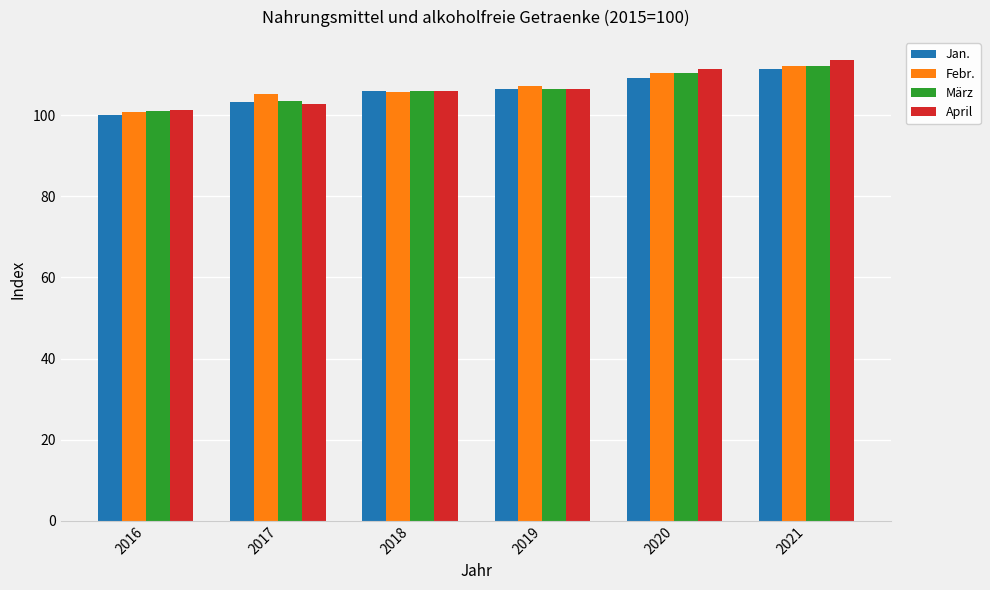

Between 2017 and 2020, which series saw the biggest shift?

April